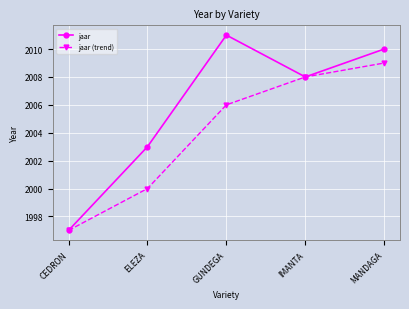

How many data points does each series have?

5